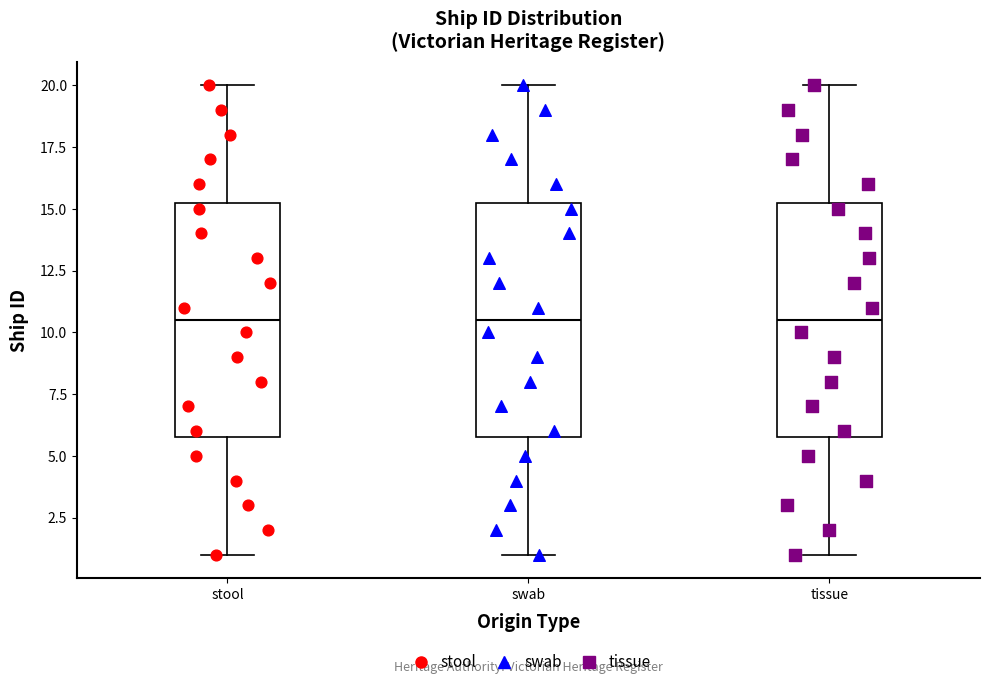

Where does the upper whisker of the box for swab end on the y-axis? The values are not printed on the chart, so give them approximately, as read against the axis.

20.0